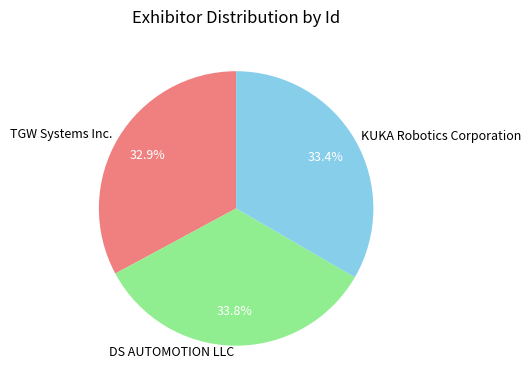

What percentage is the DS AUTOMOTION LLC slice, to the nearest percent?

34%